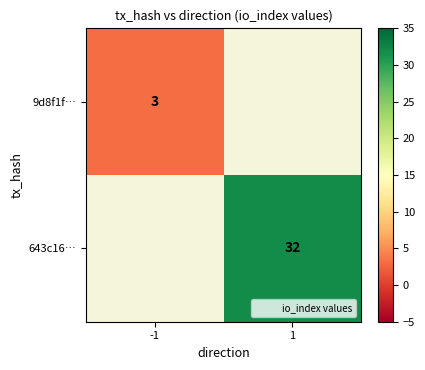

The 9d8f1f… series shows 3 at -1. True or false?

True